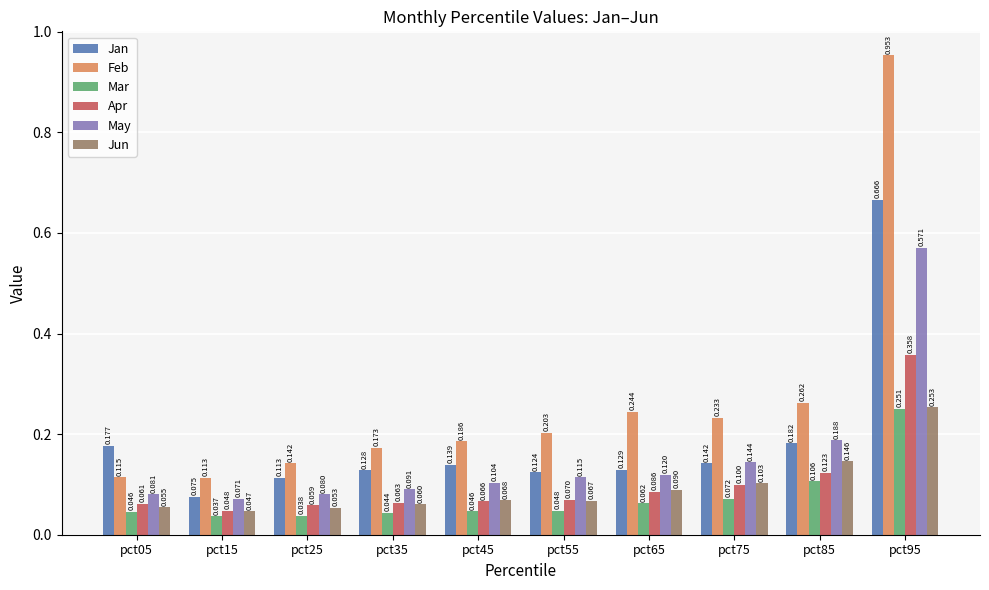

Which category has the lowest value in the Jun series?

pct15